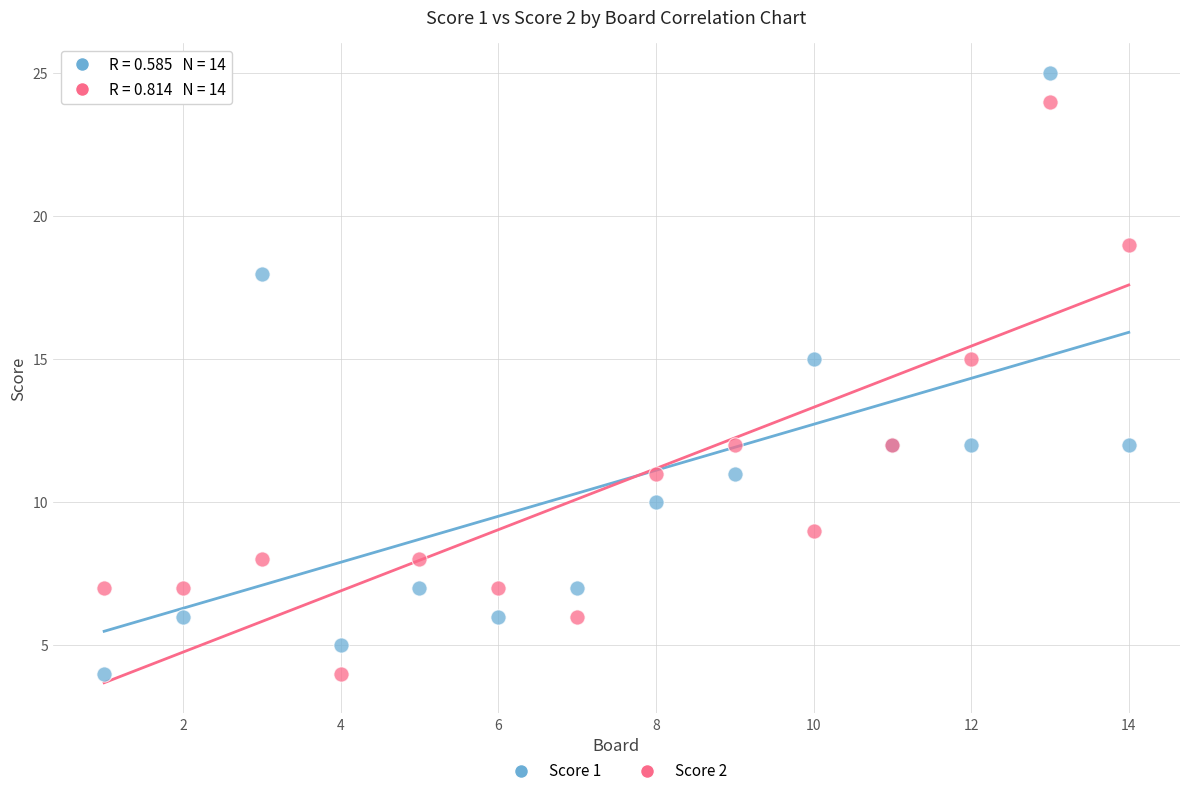

What are all the series names shown in the legend?

Score 1, Score 2